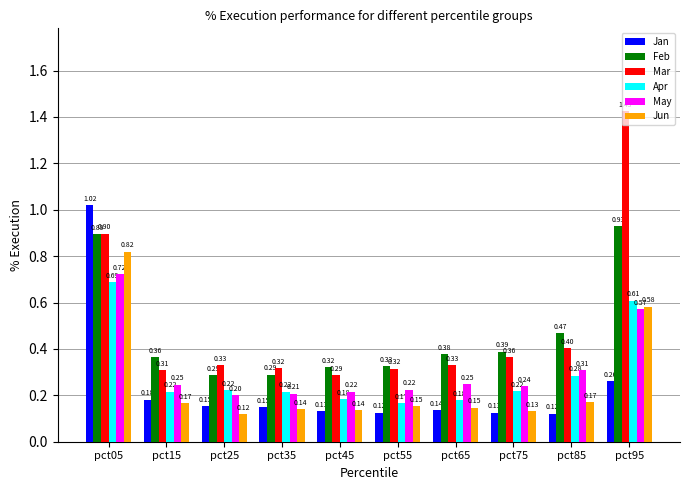

Between pct05 and pct25, which series saw the biggest shift?

Jan